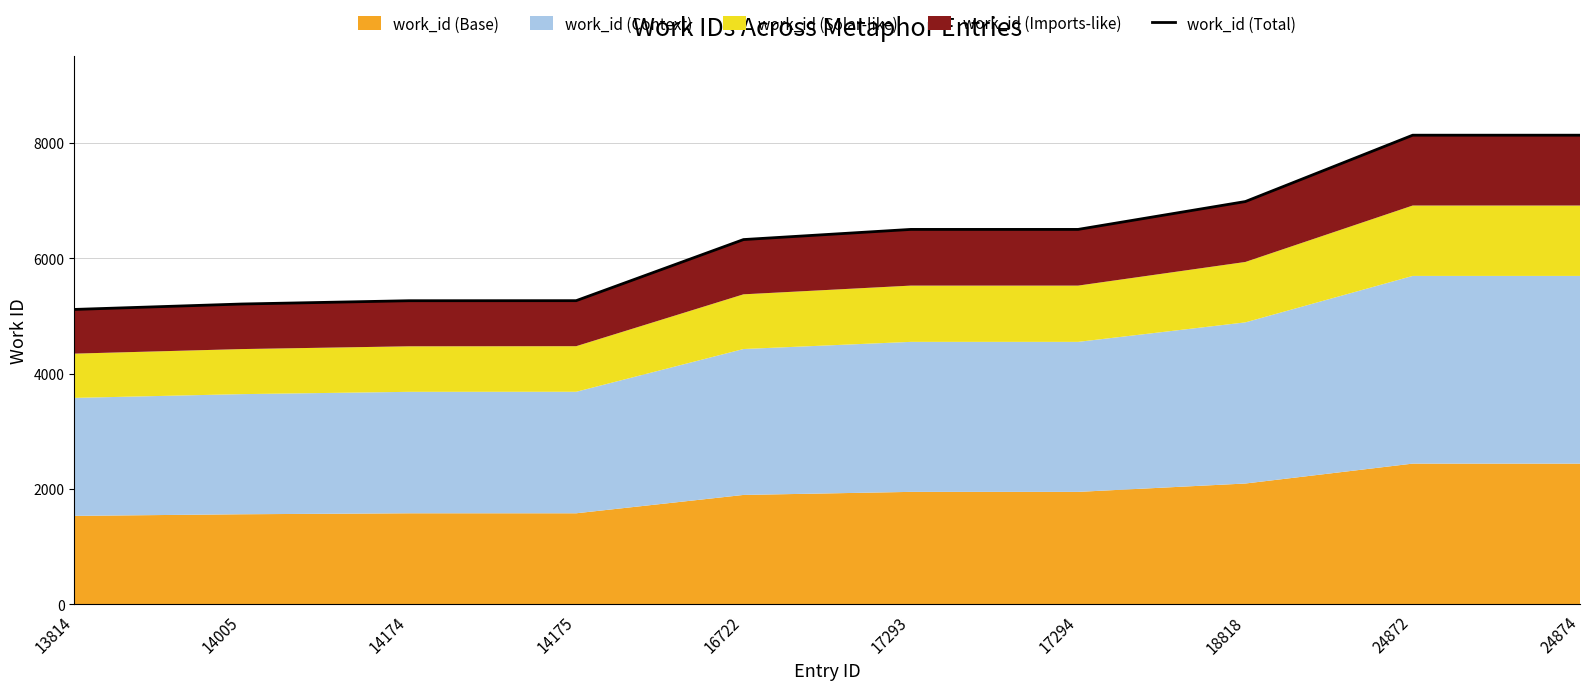

What is the value of the 10th point from the left?

8132